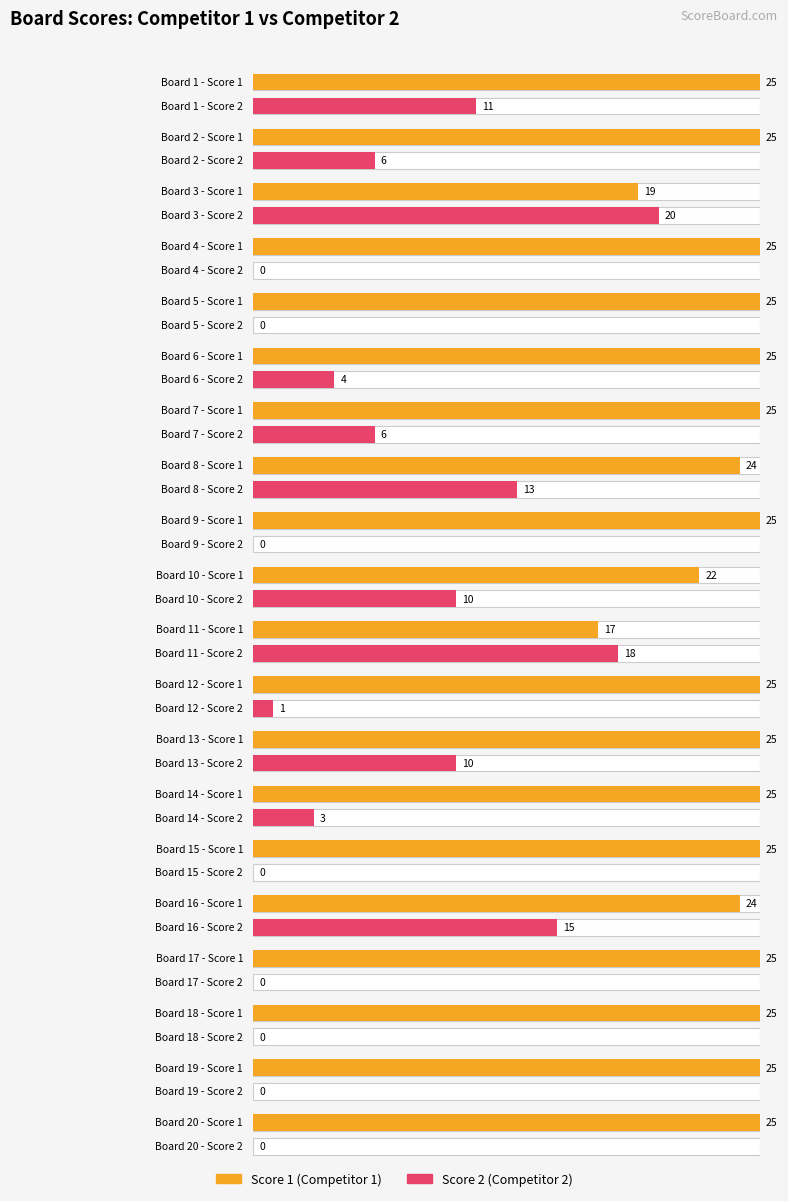

Reading left to right, transcribe all the data shown in this chart.

Score 1: 25	25	19	25	25	25	25	24	25	22	17	25	25	25	25	24	25	25	25	25
Score 2: 11	6	20	0	0	4	6	13	0	10	18	1	10	3	0	15	0	0	0	0